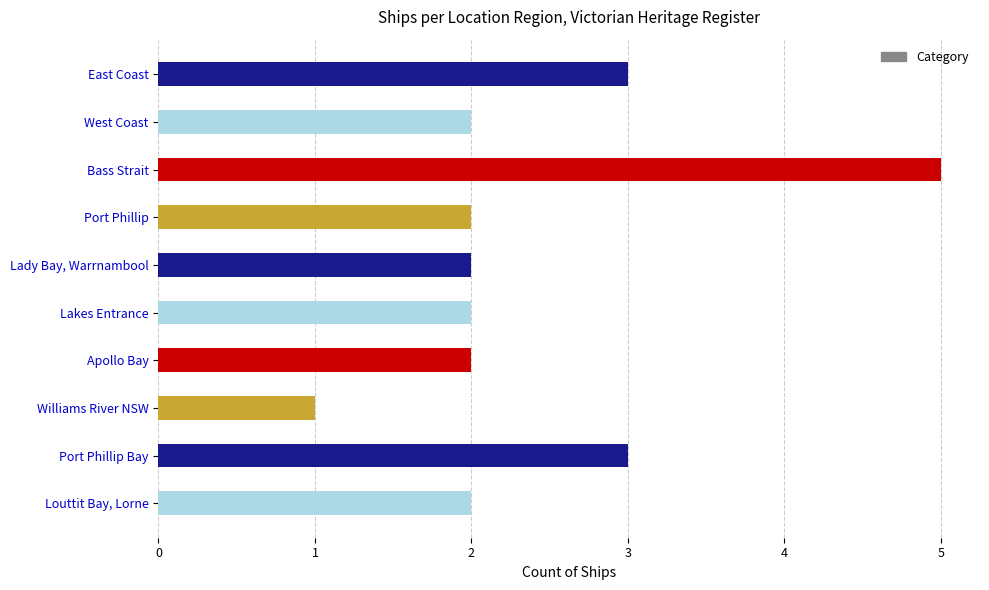

Are the bars grouped side by side (vs. stacked)?

No